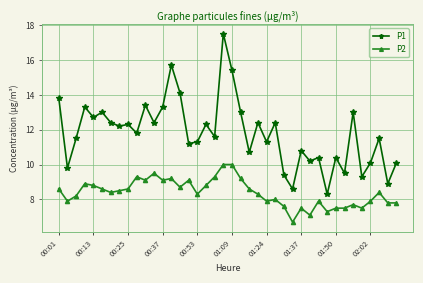

What is the smallest value displayed?

6.7